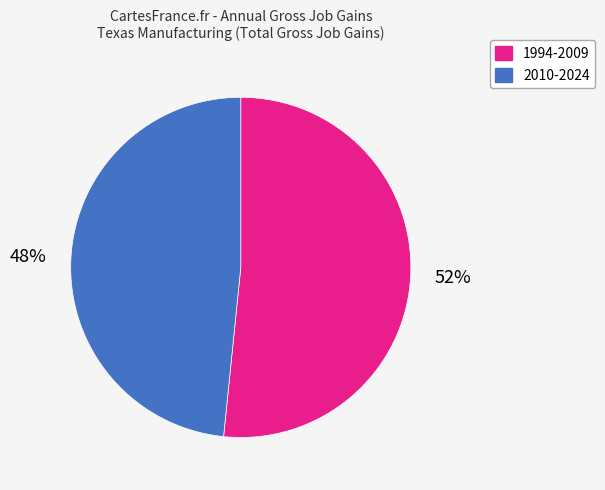

Is there a majority slice in this chart?

Yes